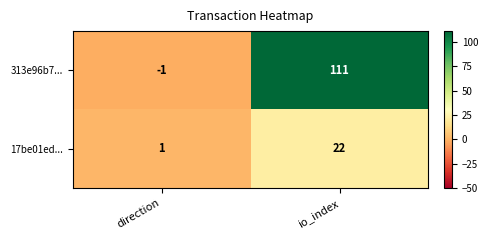

Which series has the widest spread of values?

313e96b7...